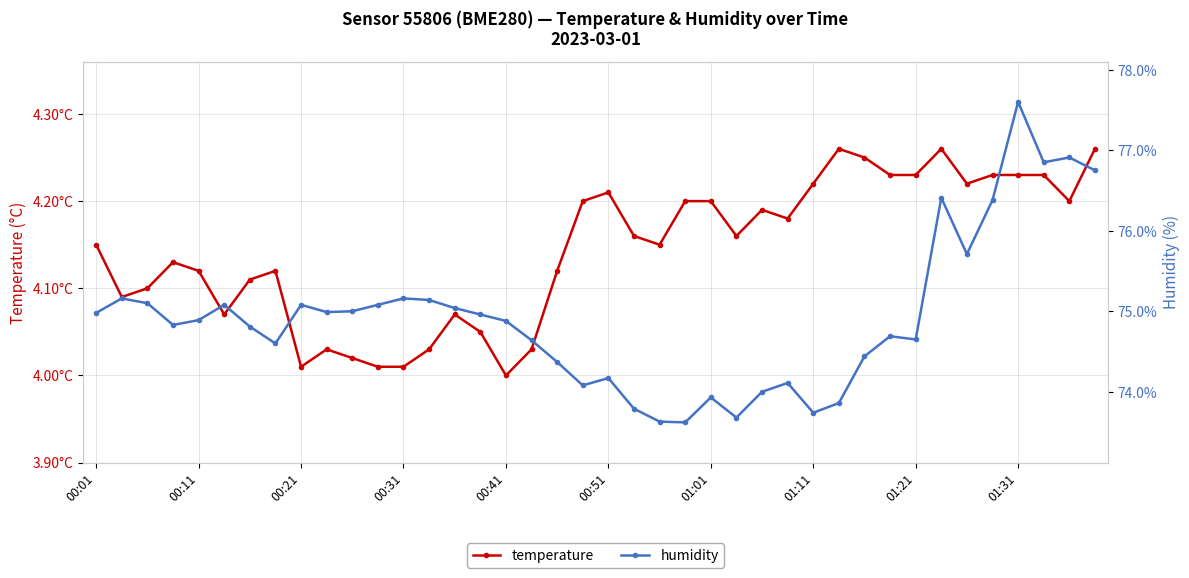

Between 28 and 35, which series saw the biggest shift?

humidity